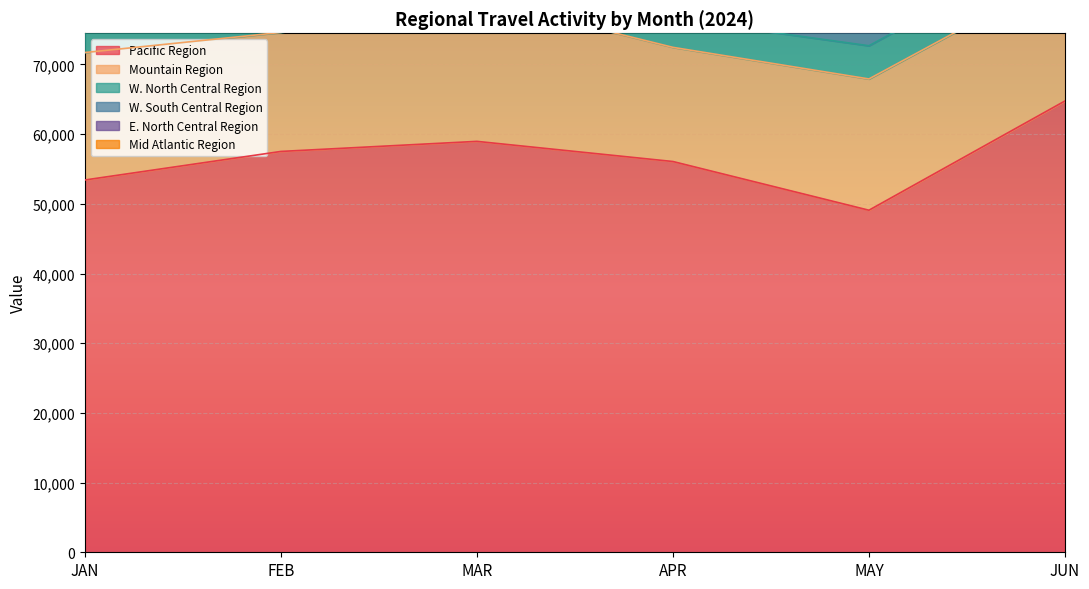

True or false: W. South Central Region and Pacific Region cross at least once.

False